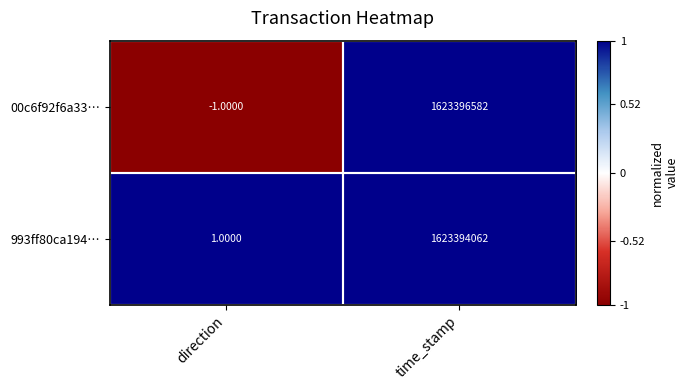

Is the value of 993ff80ca194… at time_stamp greater than the value of 00c6f92f6a33… at time_stamp?

No